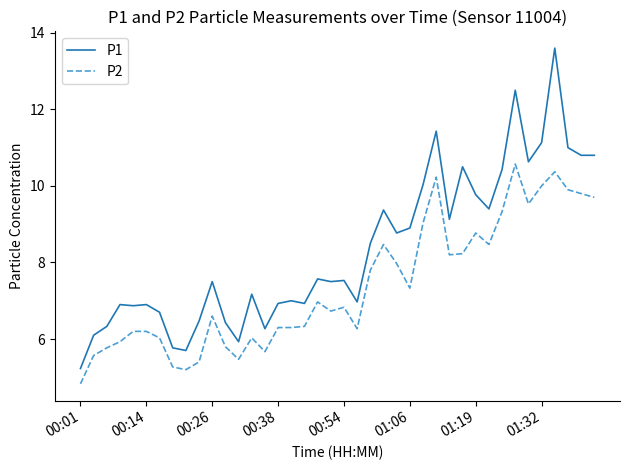

How many lines are shown in the chart?

2